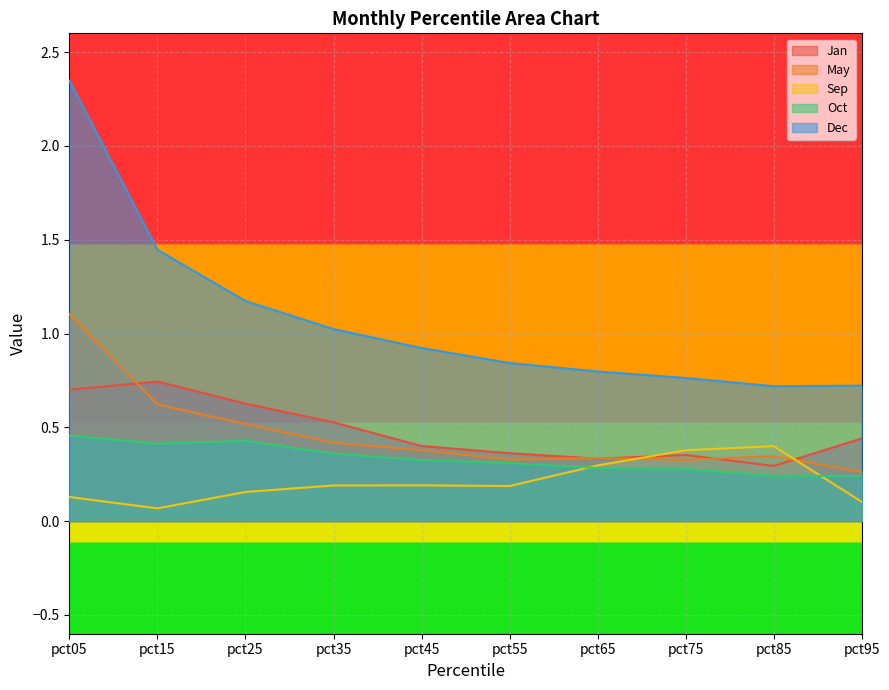

What are all the series names shown in the legend?

Jan, May, Sep, Oct, Dec